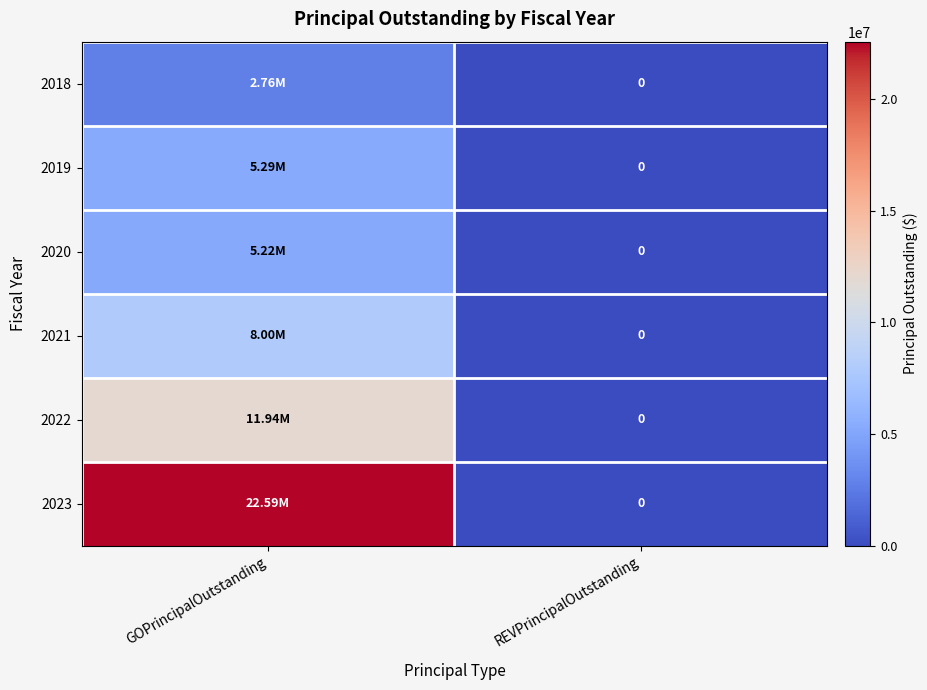

What is the sum of all 2020 values?

5220000